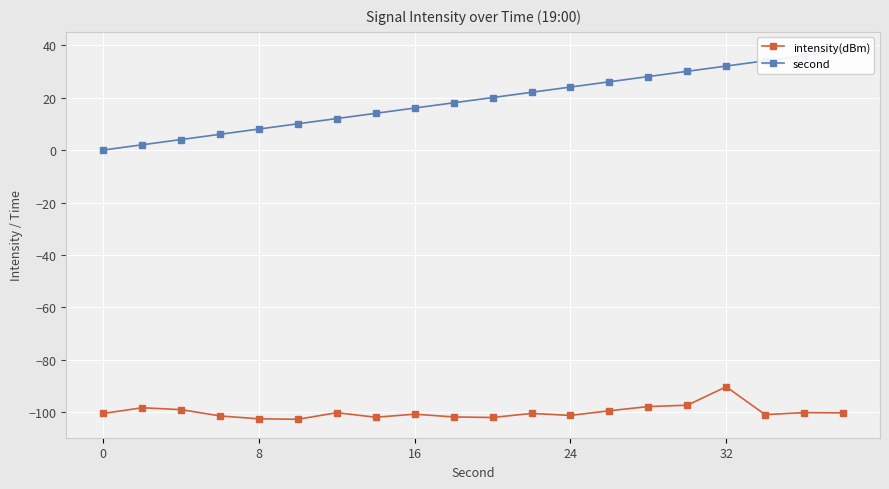

What is the lowest value of the intensity(dBm) series?

-102.6